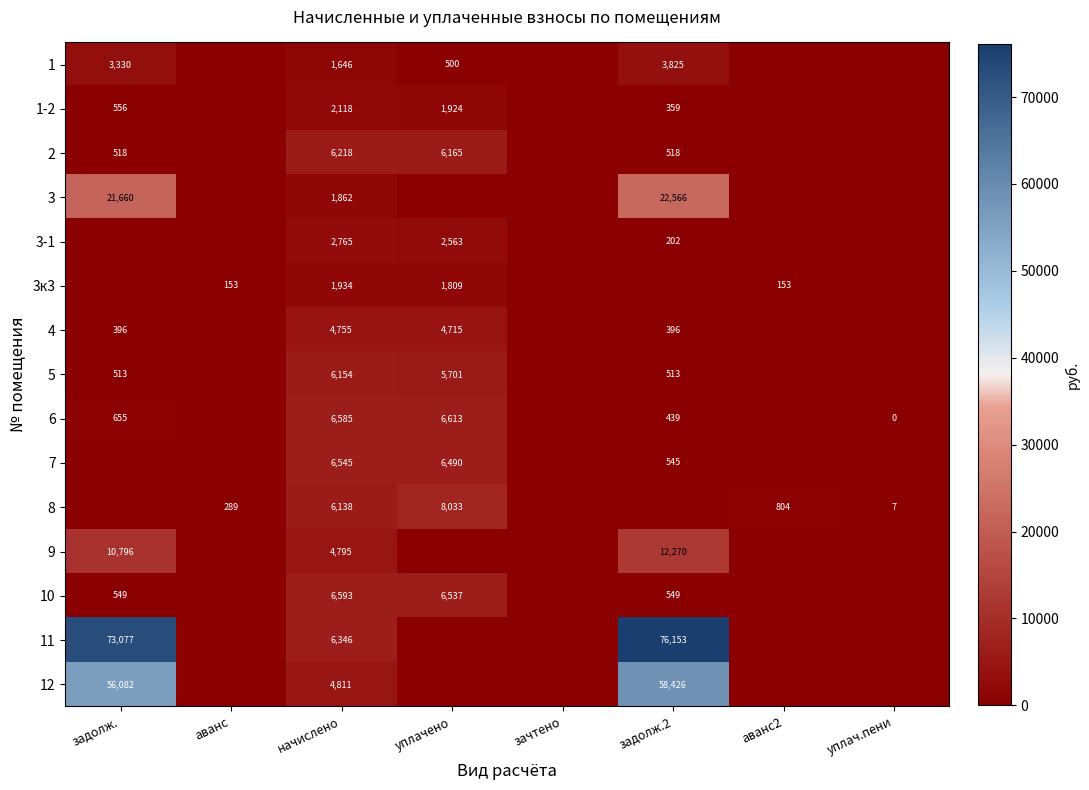

True or false: 5 has a value of 2196.5 at начислено.

False